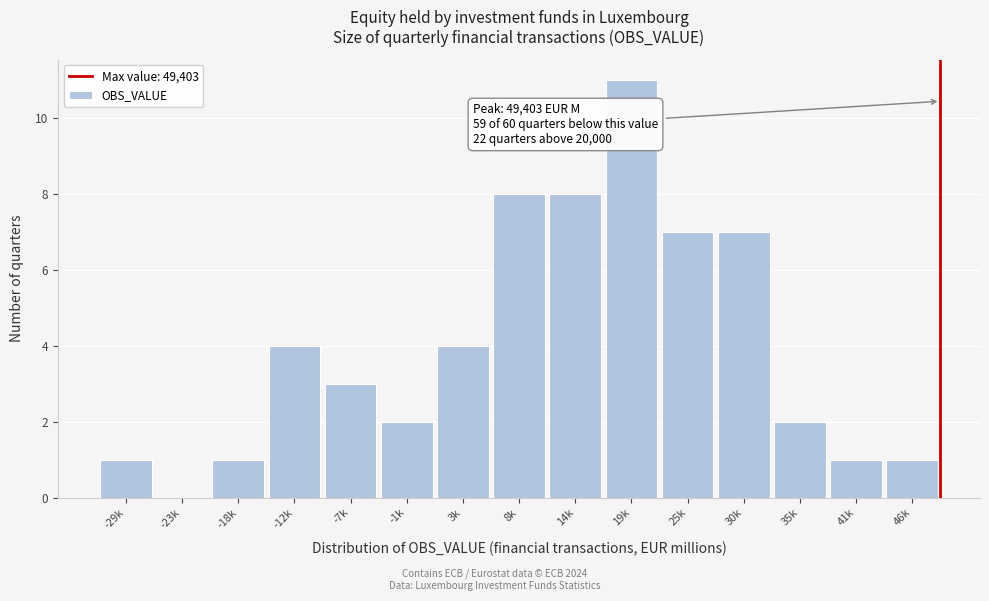

Reading right to left, what are all the values shown in this chart?

46k=1	41k=1	35k=2	30k=7	25k=7	19k=11	14k=8	8k=8	3k=4	-1k=2	-7k=3	-12k=4	-18k=1	-23k=0	-29k=1